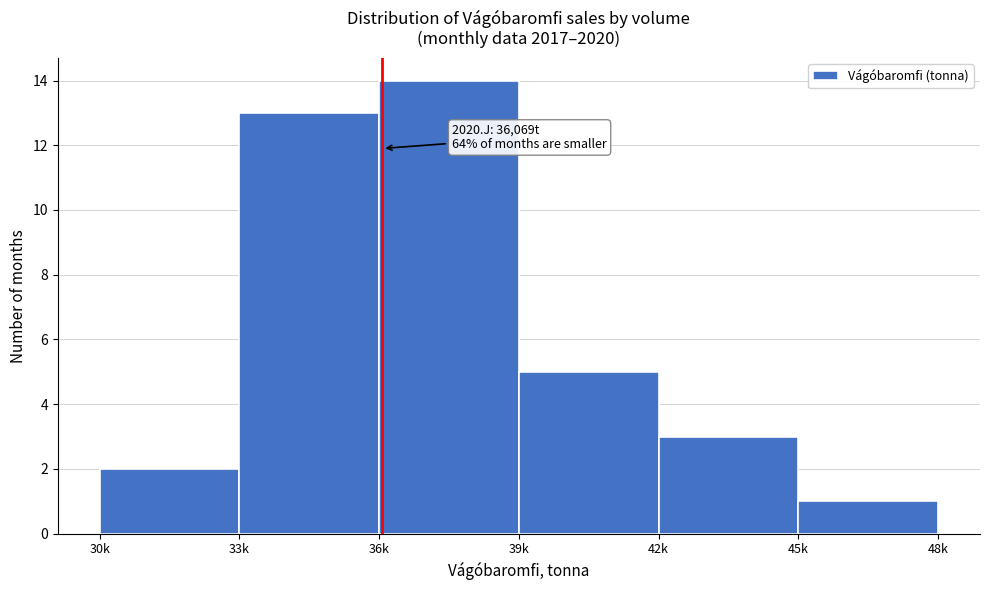

Reading right to left, what are all the values shown in this chart?

1	3	5	14	13	2